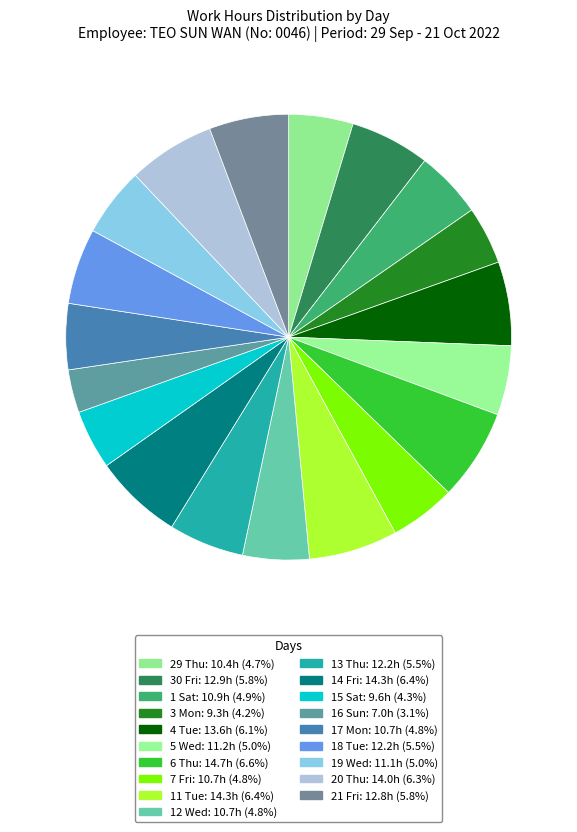

Count the number of slices in the pie.

19